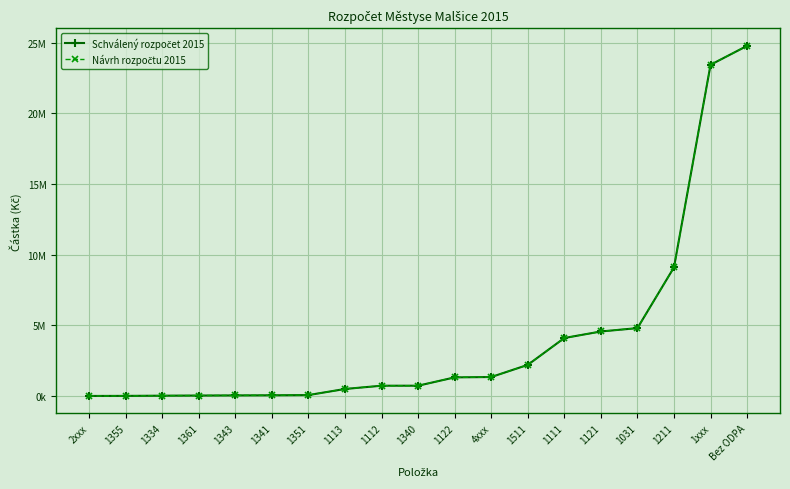

Does the chart have visible grid lines?

Yes